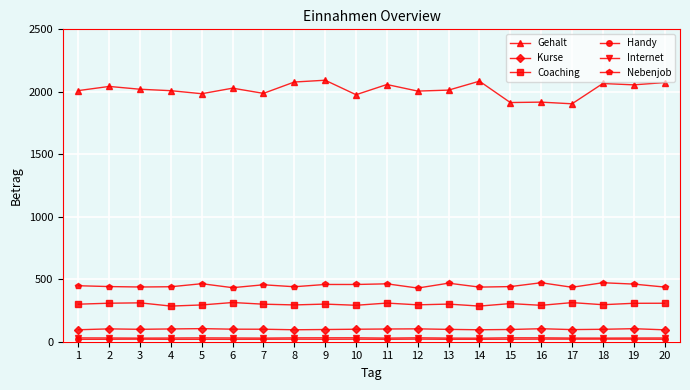

What is the value of the Coaching point at the 12th from the left?

295.3